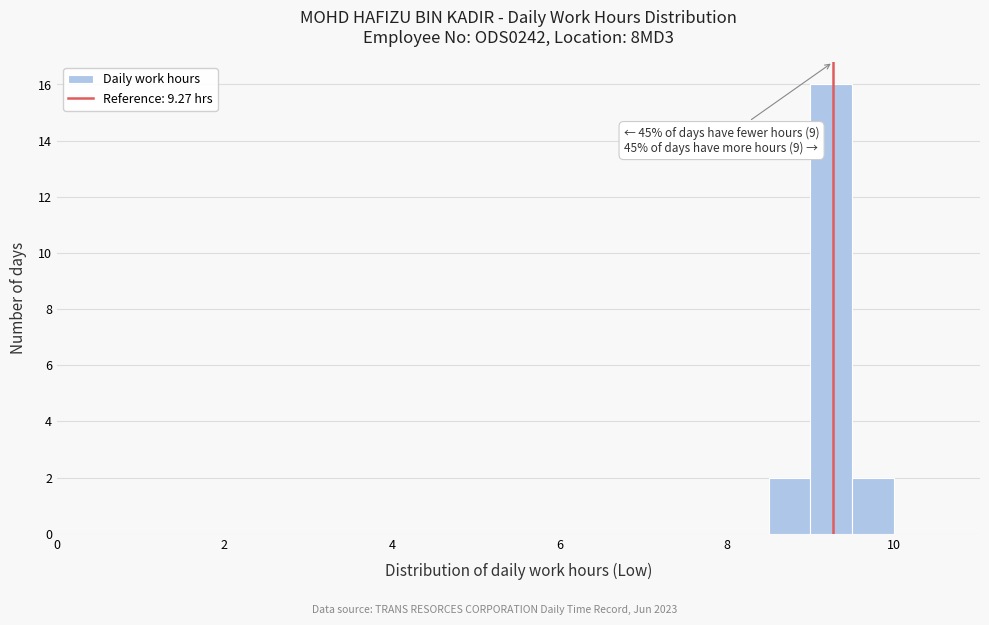

Read against the x-axis, roughly where is the centre of the tallest bar?

9.2